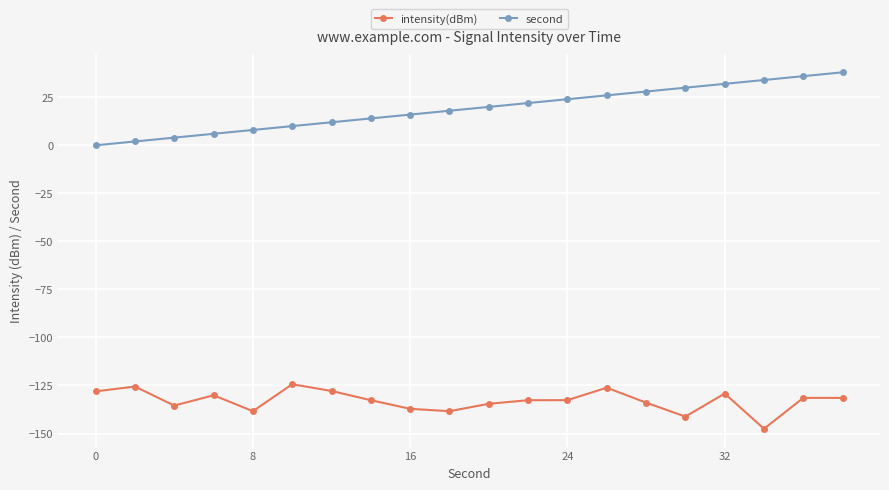

Does the chart display data point markers on the line(s)?

Yes